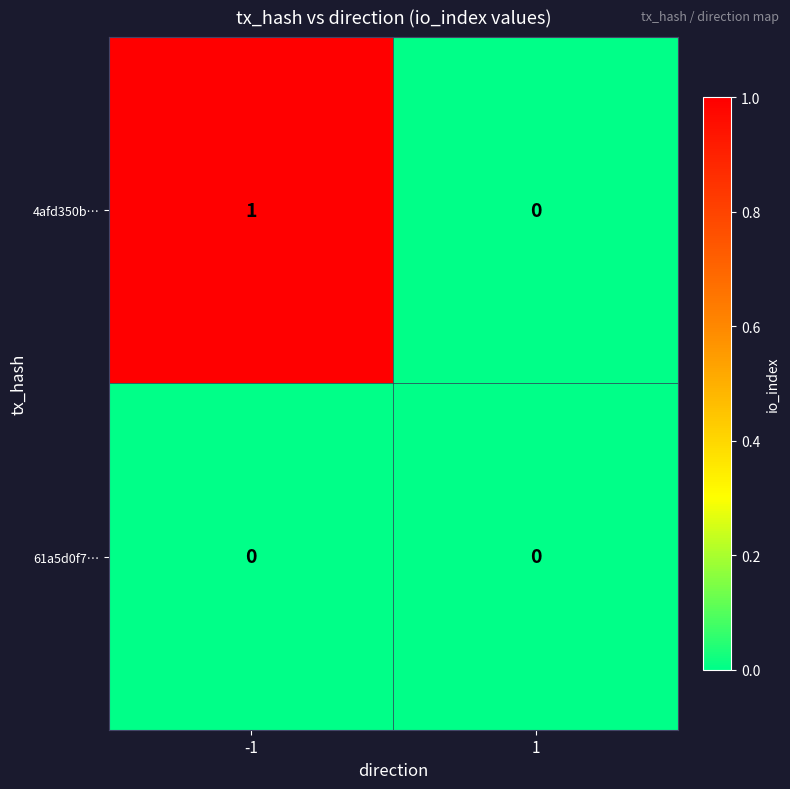

Reading right to left, extract all data points from this chart.

4afd350b…: 1=0	-1=1
61a5d0f7…: 1=0	-1=0